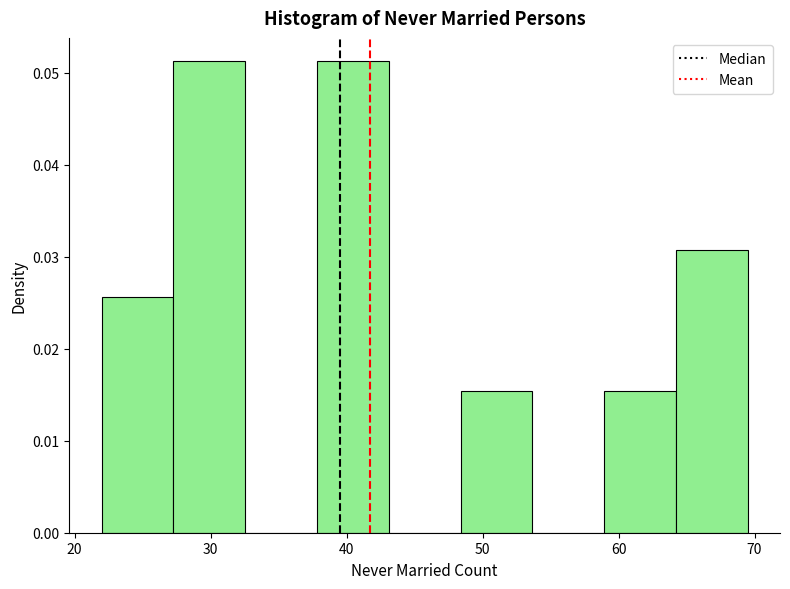

Reading left to right, transcribe this chart: for each bar, give the range it covers on the x-axis and its height. Neither the bar edges nor the heights are printed on the chart, so give them approximately, as read against the axes.

22 to 27: 0.026
27 to 33: 0.051
33 to 38: 0
38 to 43: 0.051
43 to 48: 0
48 to 54: 0.015
54 to 59: 0
59 to 64: 0.015
64 to 70: 0.031